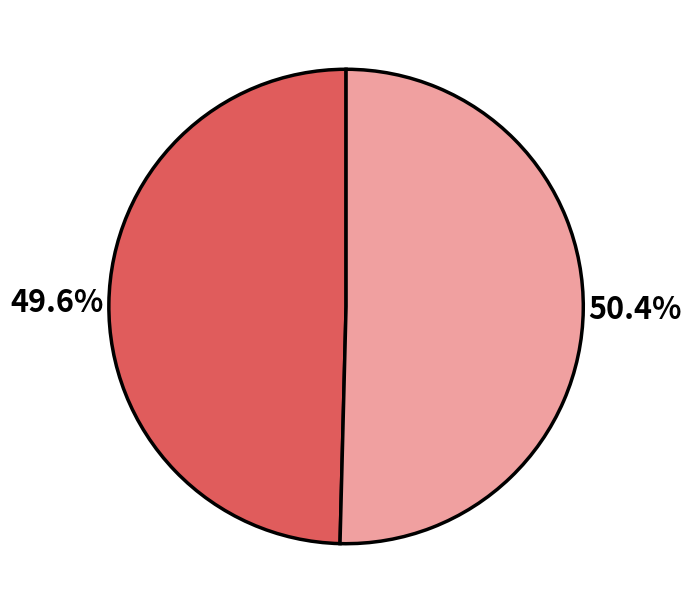

Does any single category account for the majority?

Yes